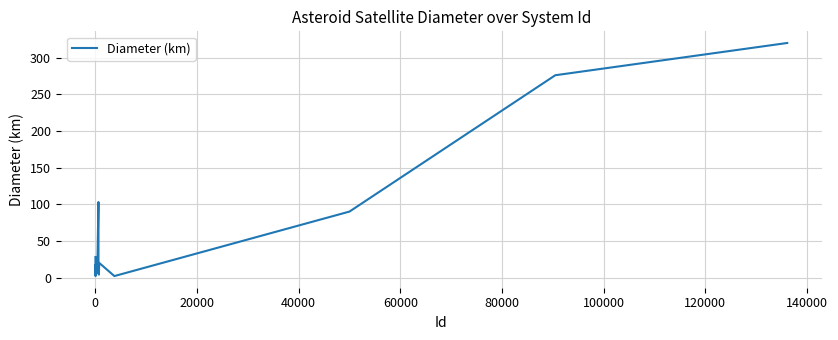

What is the difference between the maximum and minimum values?

318